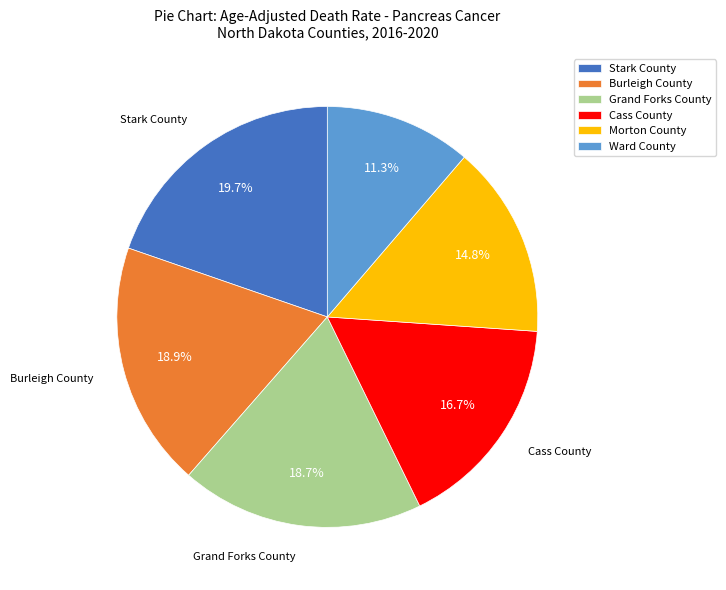

To the nearest percent, what portion does Morton County represent?

15%